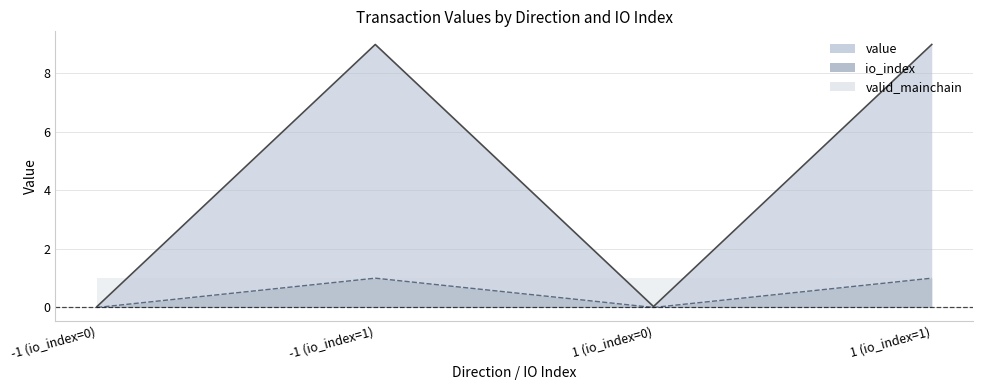

Is the value of value at 1 (io_index=1) greater than the value of io_index at -1 (io_index=1)?

Yes